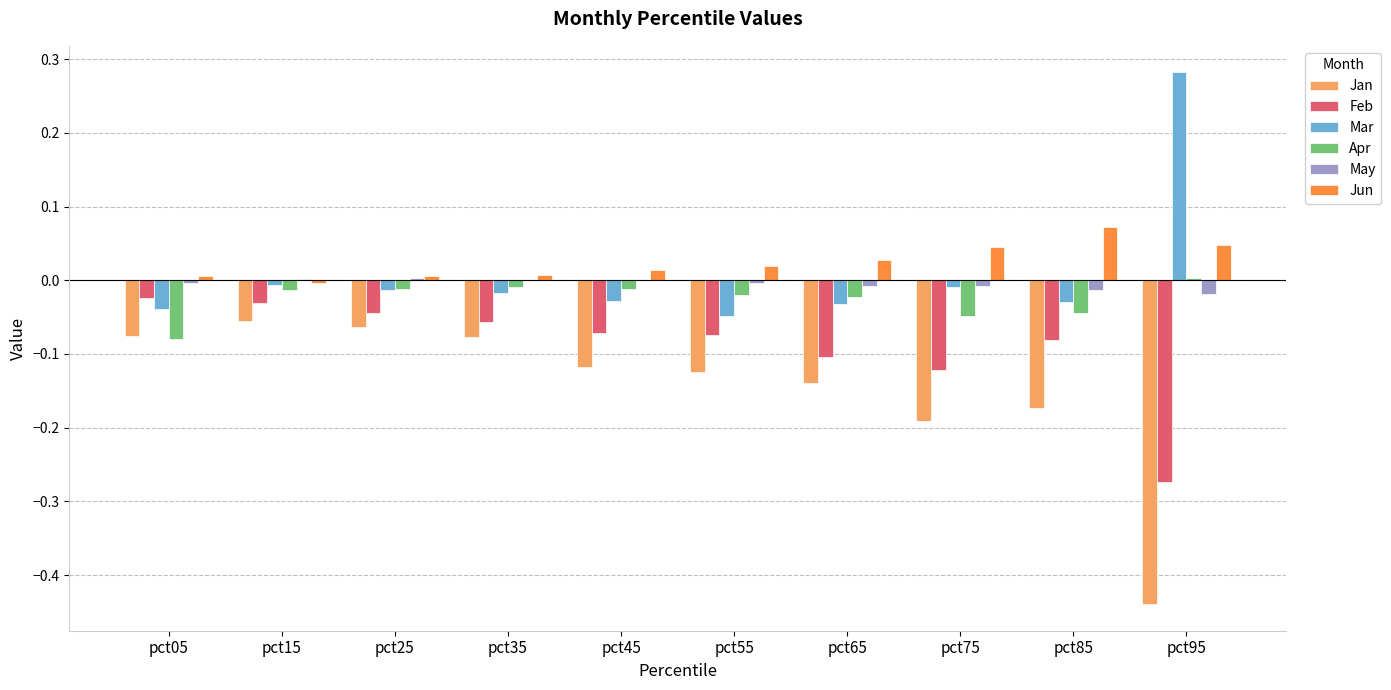

Is the value of Jun at pct45 greater than the value of Feb at pct85?

Yes